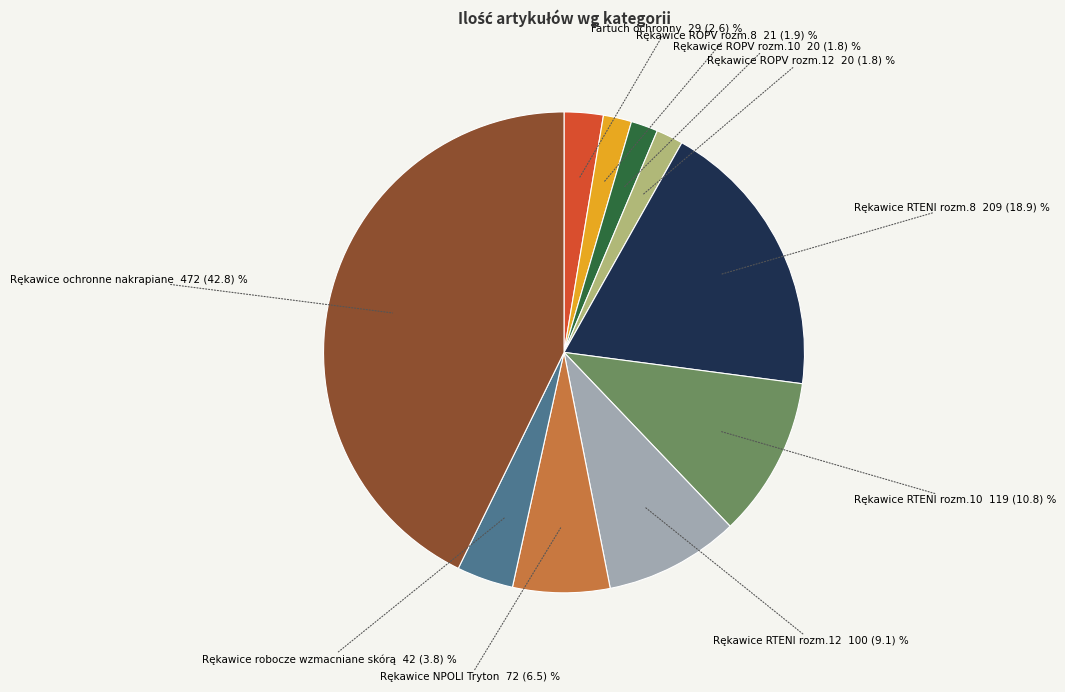

Is there any slice that represents more than half of the pie?

No